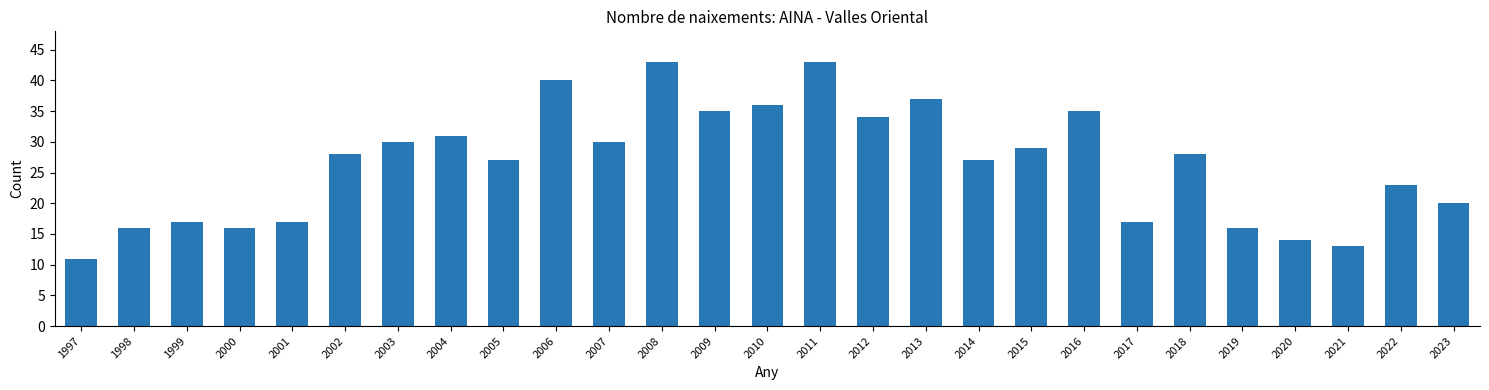

What is the average value?

26